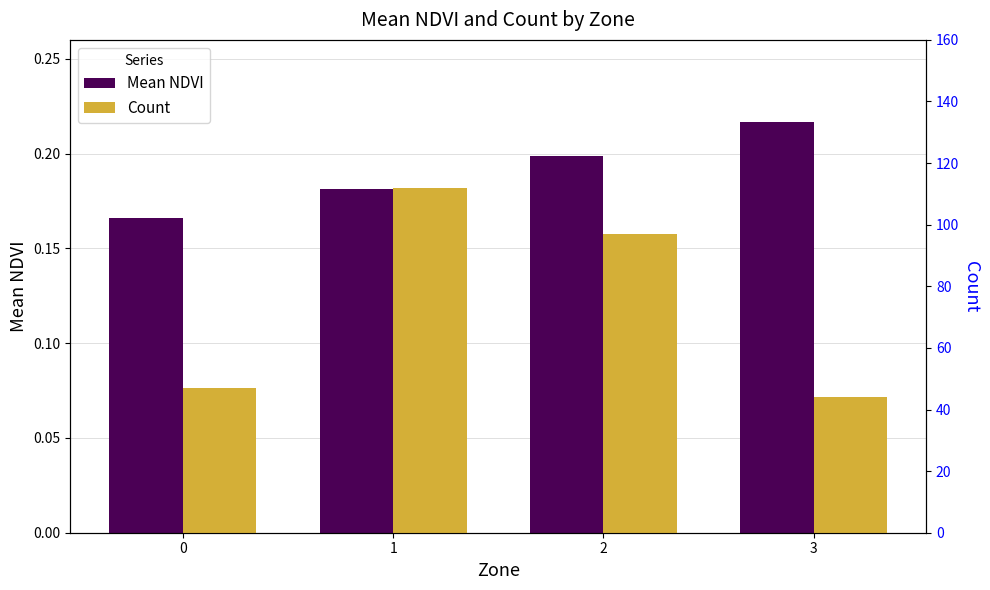

Rank the series at 3 from lowest to highest value.

Mean NDVI, Count